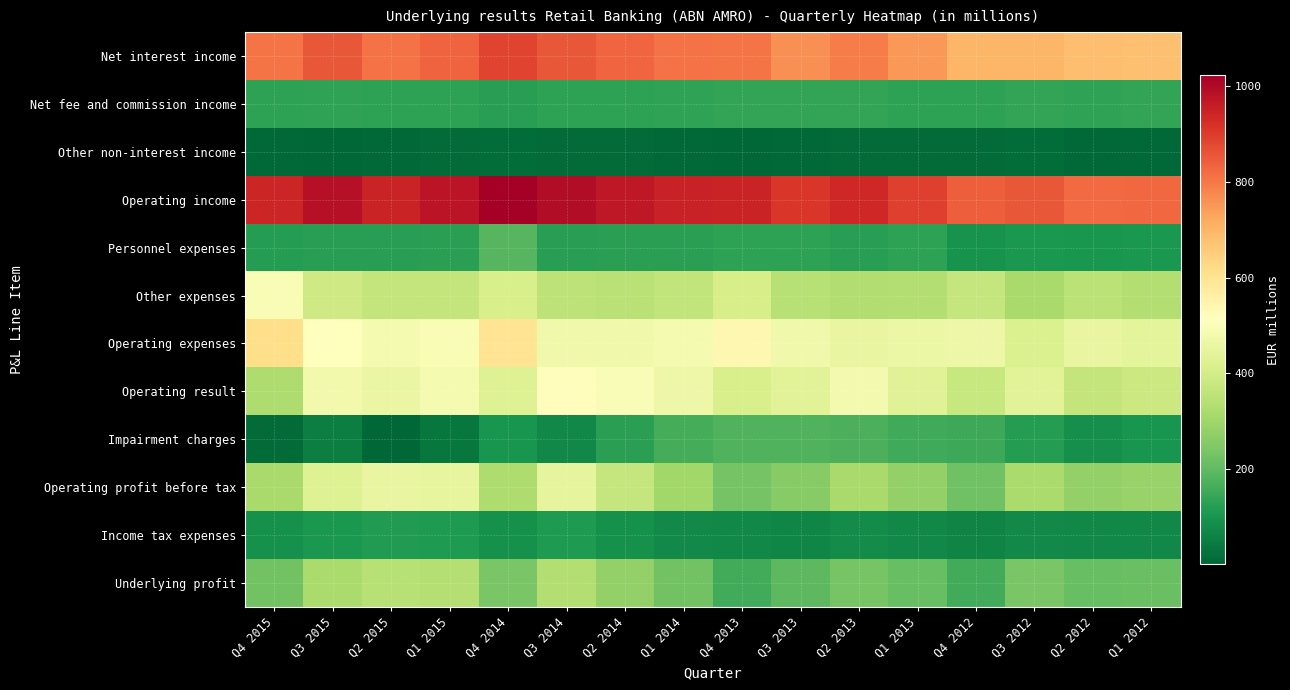

Which has a higher value, Q4 2012 or Q3 2014?

Q3 2014